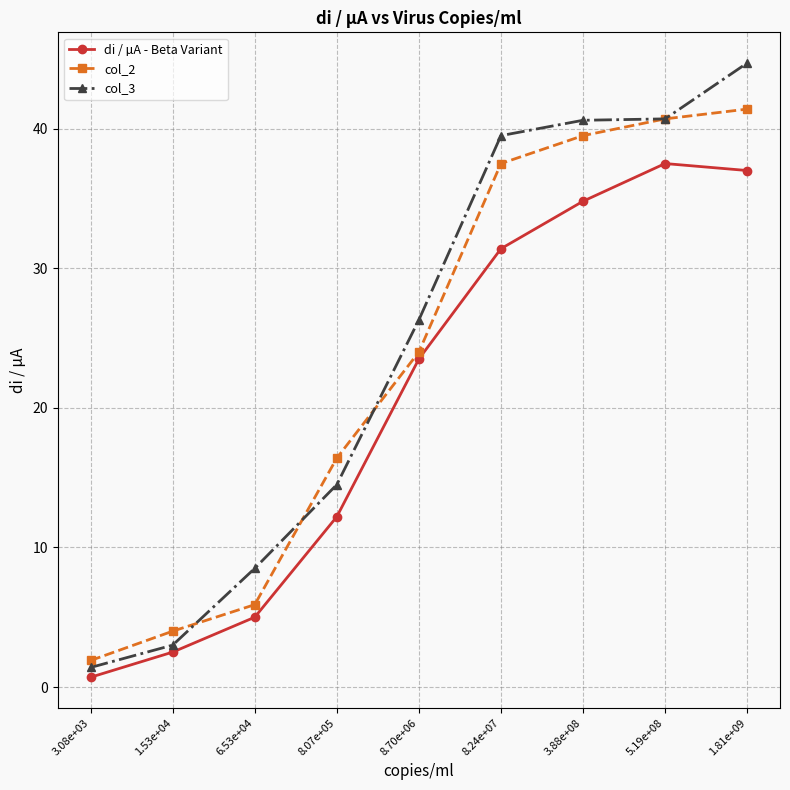

How many series are shown in this chart?

3